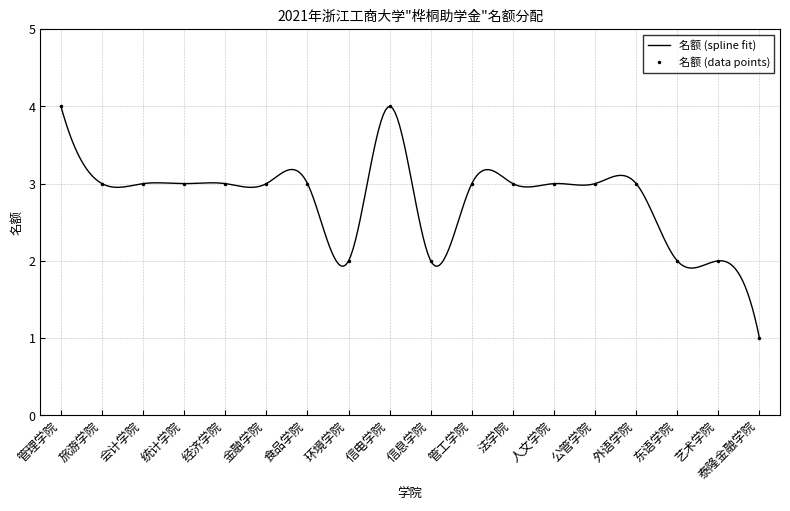

Which has a higher value, 统计学院 or 环境学院?

统计学院